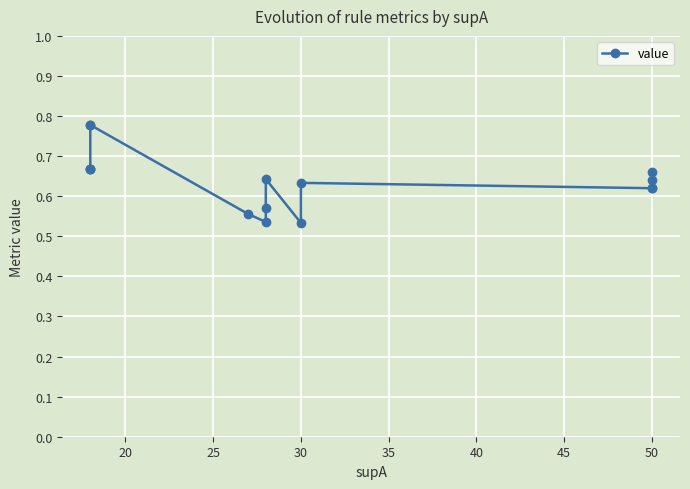

Reading left to right, list all the values displayed in this chart.

0.7	0.7	0.7	0.8	0.8	0.6	0.5	0.6	0.6	0.5	0.6	0.6	0.6	0.6	0.7